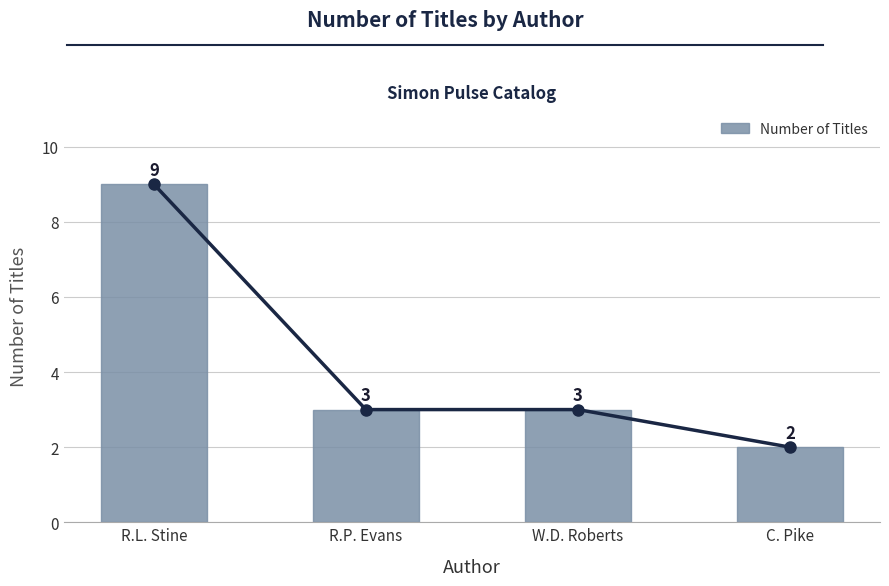

Count the number of data series in this chart.

1